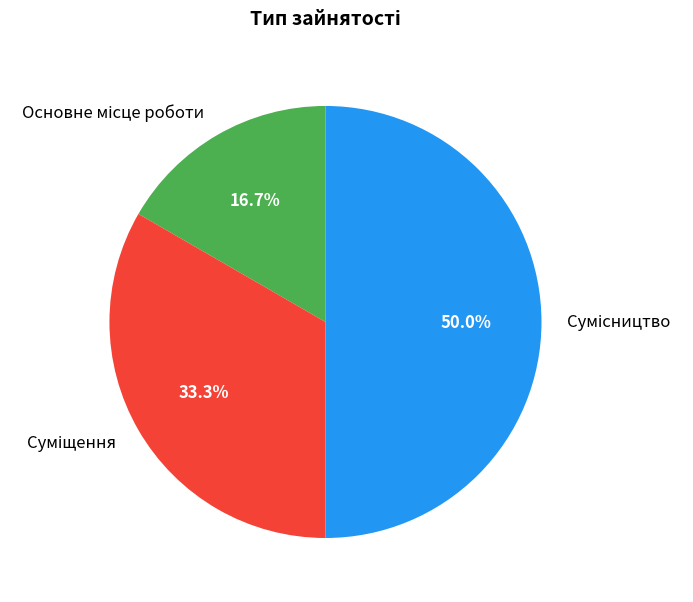

Does Суміщення account for over 50% of the chart?

No